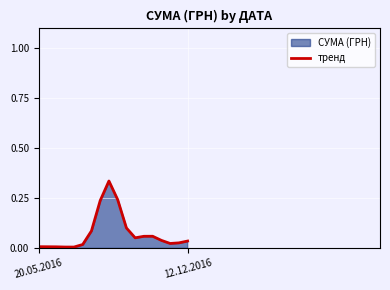

How many lines are shown in the chart?

1